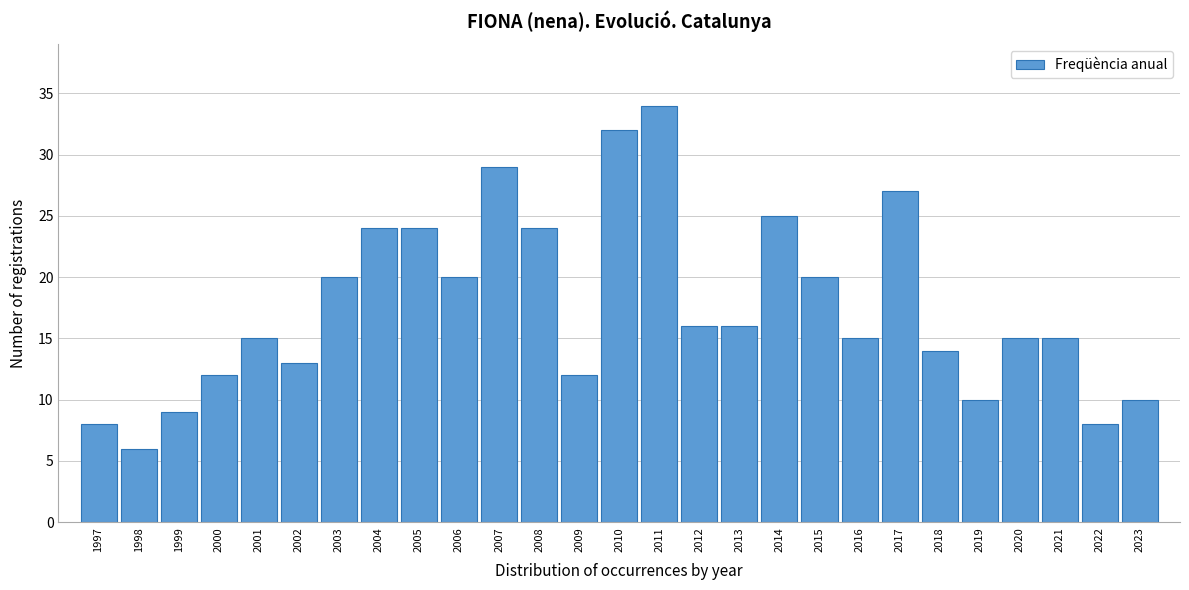

Reading left to right, extract all data points from this chart.

8	6	9	12	15	13	20	24	24	20	29	24	12	32	34	16	16	25	20	15	27	14	10	15	15	8	10